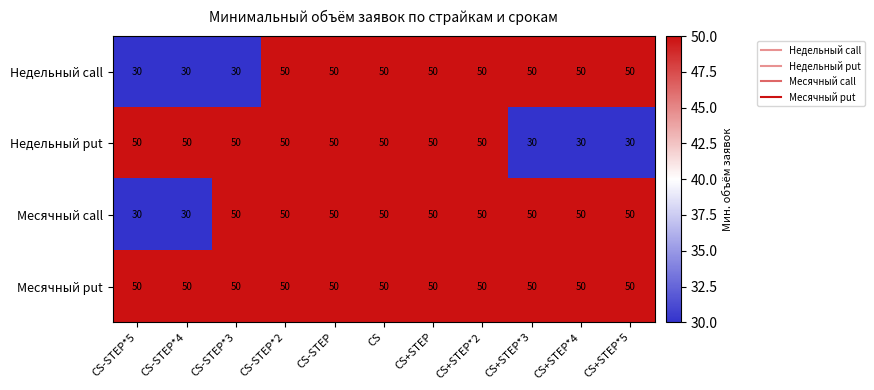

What is the minimum value shown in the chart?

30